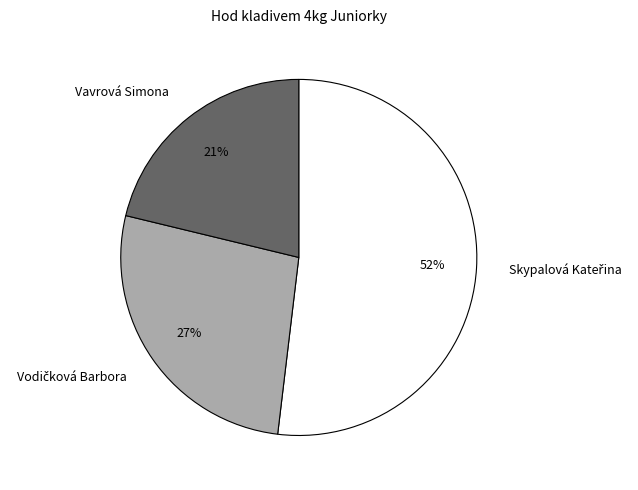

To the nearest percent, what is the average slice percentage?

33%